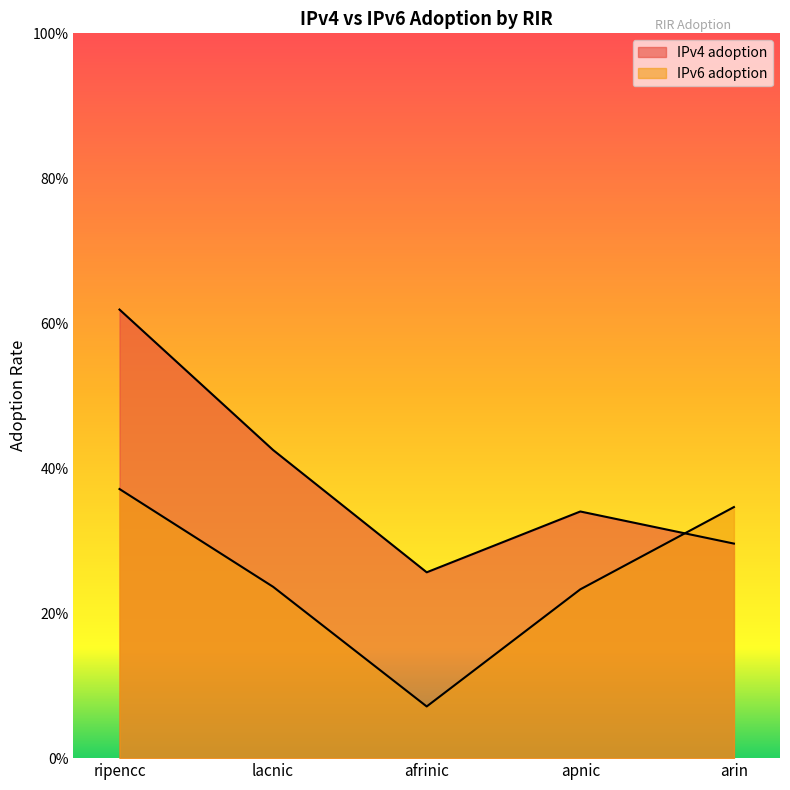

What is the difference between the maximum and minimum values in the IPv4 adoption series?

0.4